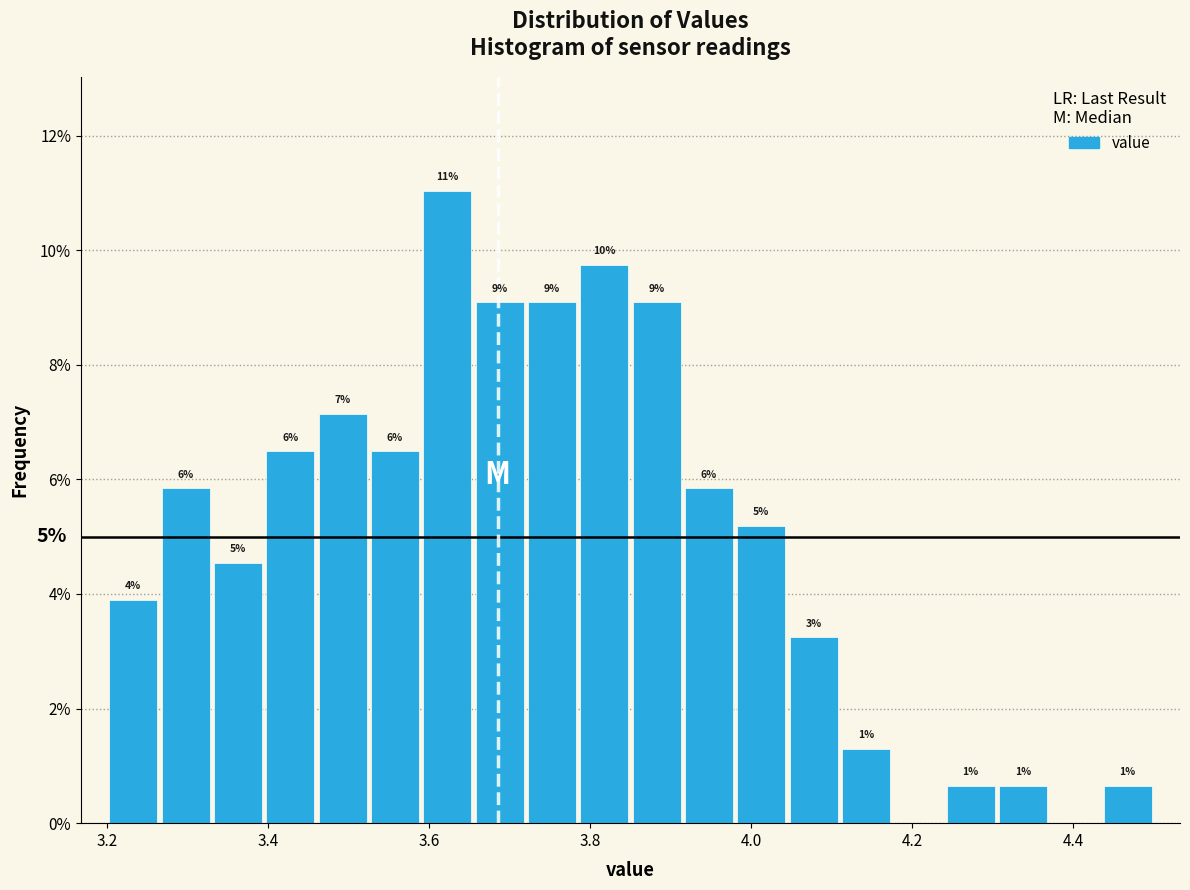

Read against the x-axis, roughly where is the centre of the tallest bar?

3.62